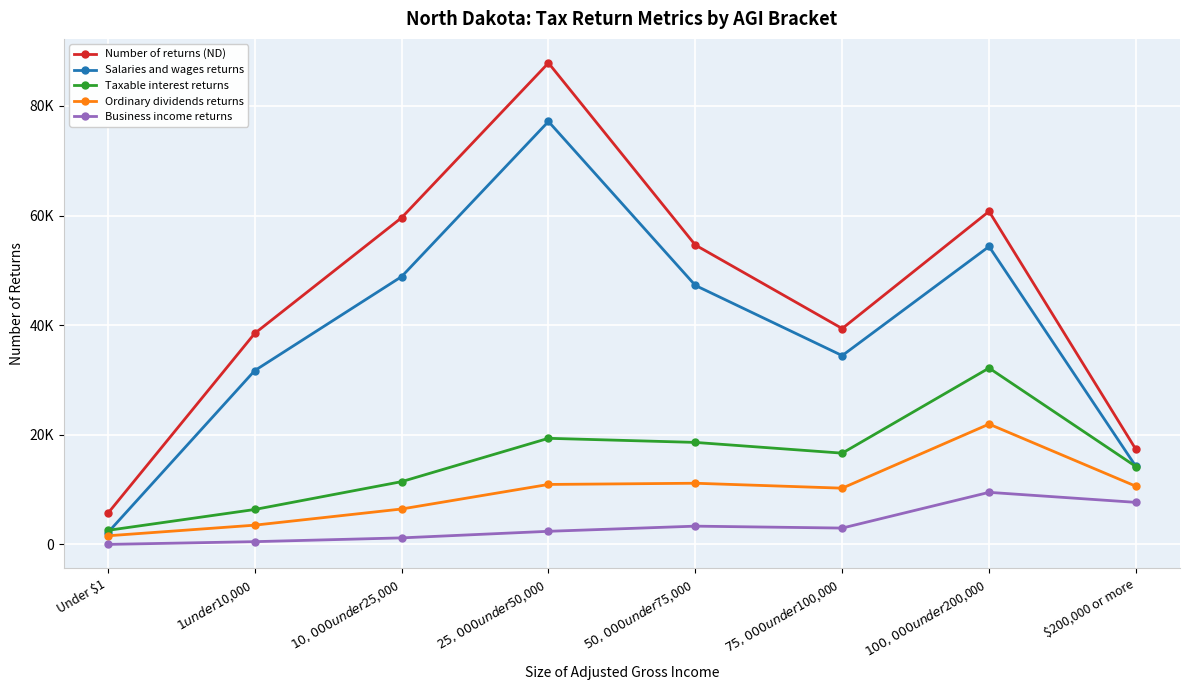

Between $1 under $10,000 and Under $1, which is larger?

$1 under $10,000